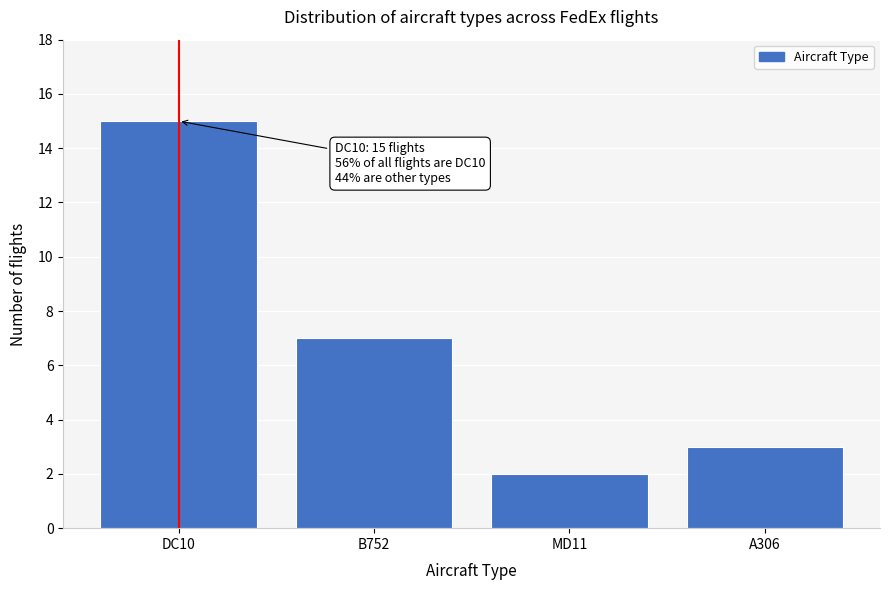

Reading left to right, list all the values displayed in this chart.

15	7	2	3